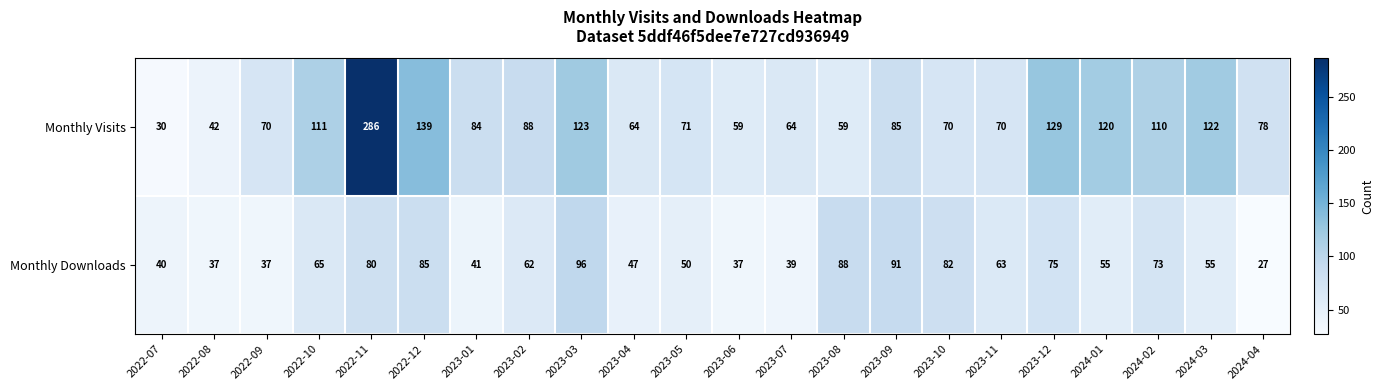

At which label does Monthly Downloads first exceed 62?

2022-10